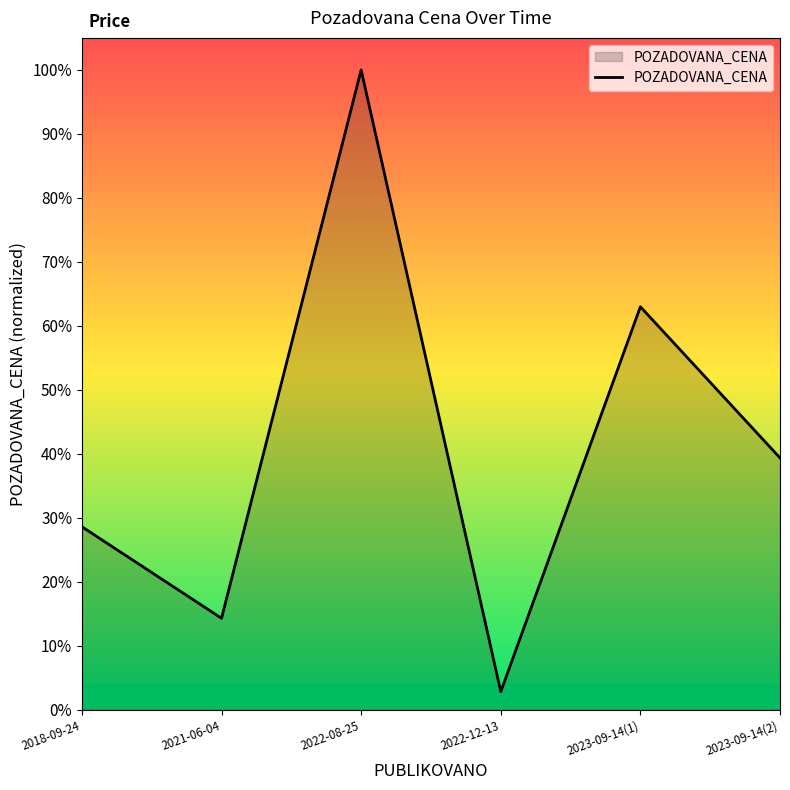

The value at 2022-08-25 is 718973. True or false?

False